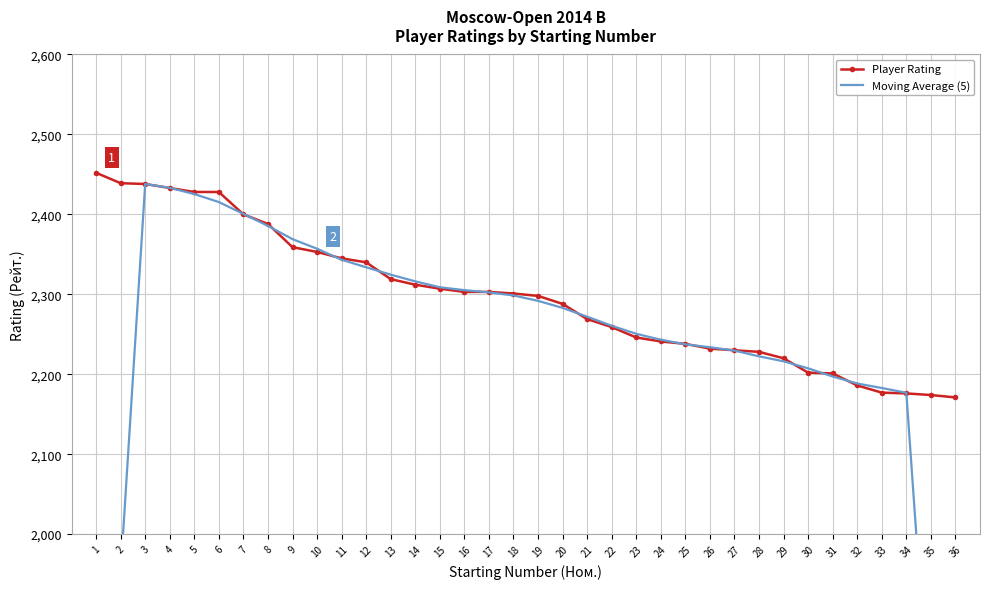

What are all the series names shown in the legend?

Player Rating, Moving Average (5)